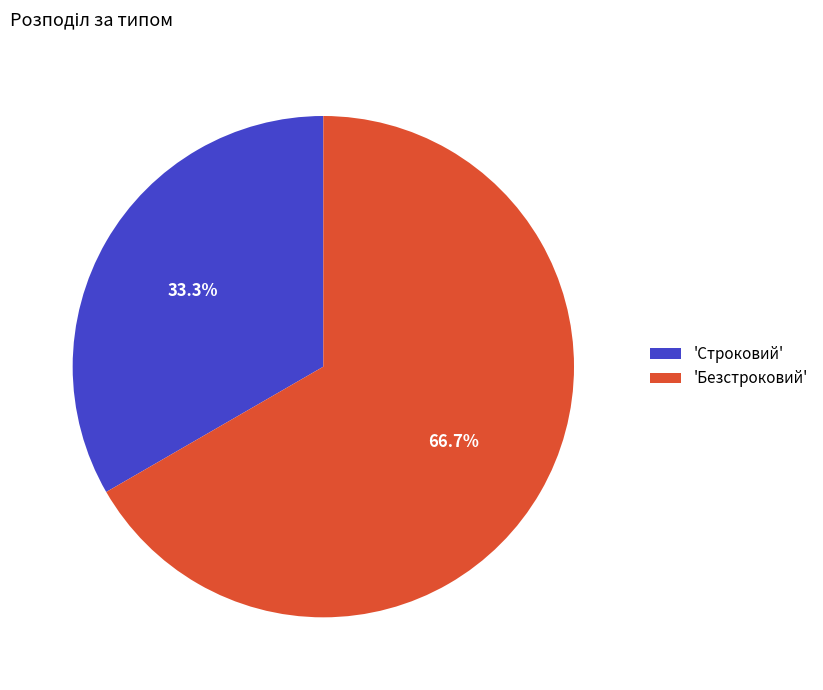

Which category has the smallest portion of the pie?

'Строковий'